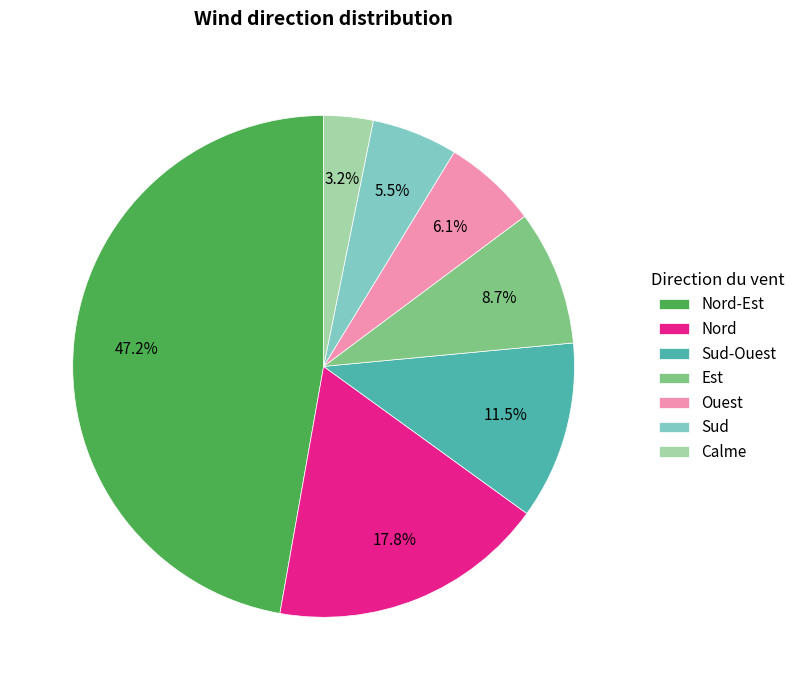

Is the sum of Nord-Est and Sud-Ouest greater than half?

Yes